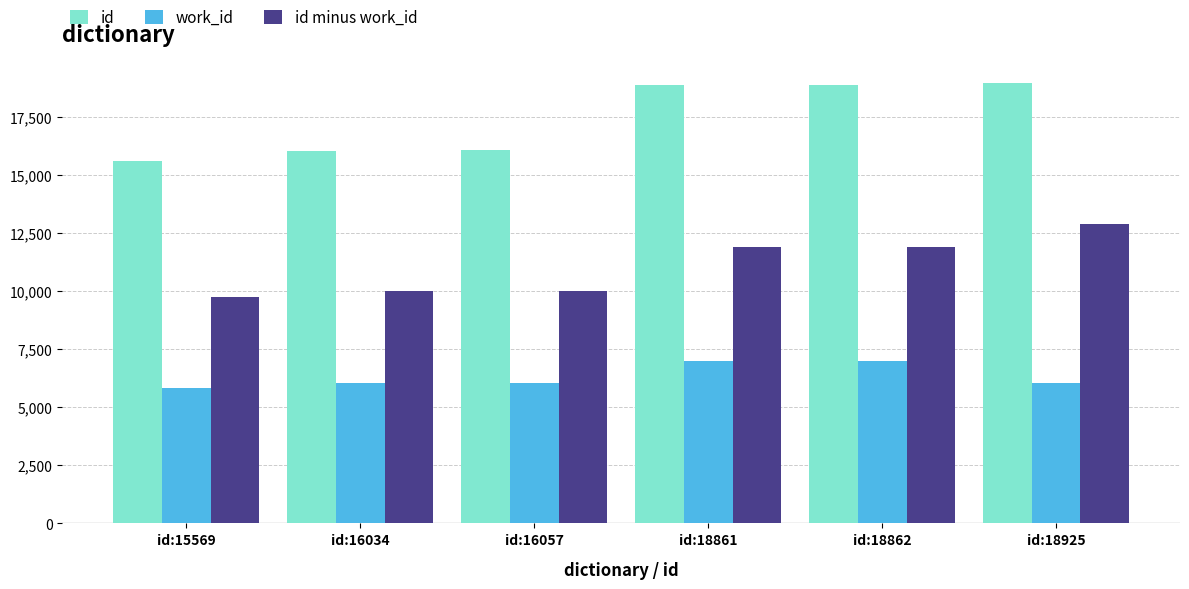

What is the sum of all work_id values?

37986